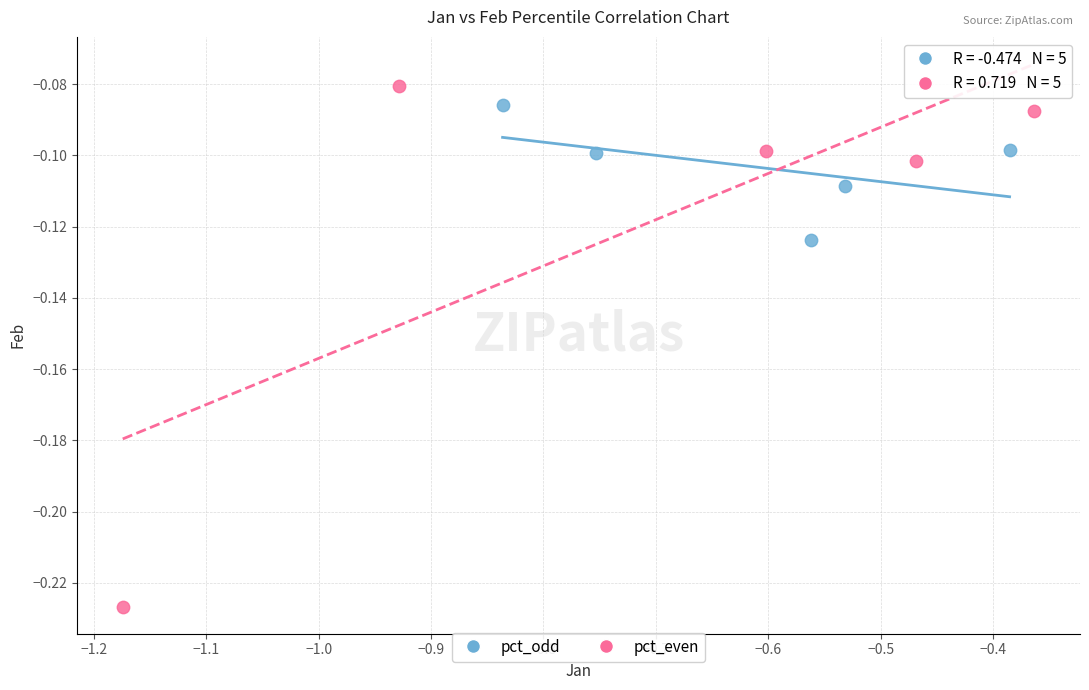

Which series has the widest spread of Y values?

pct_even